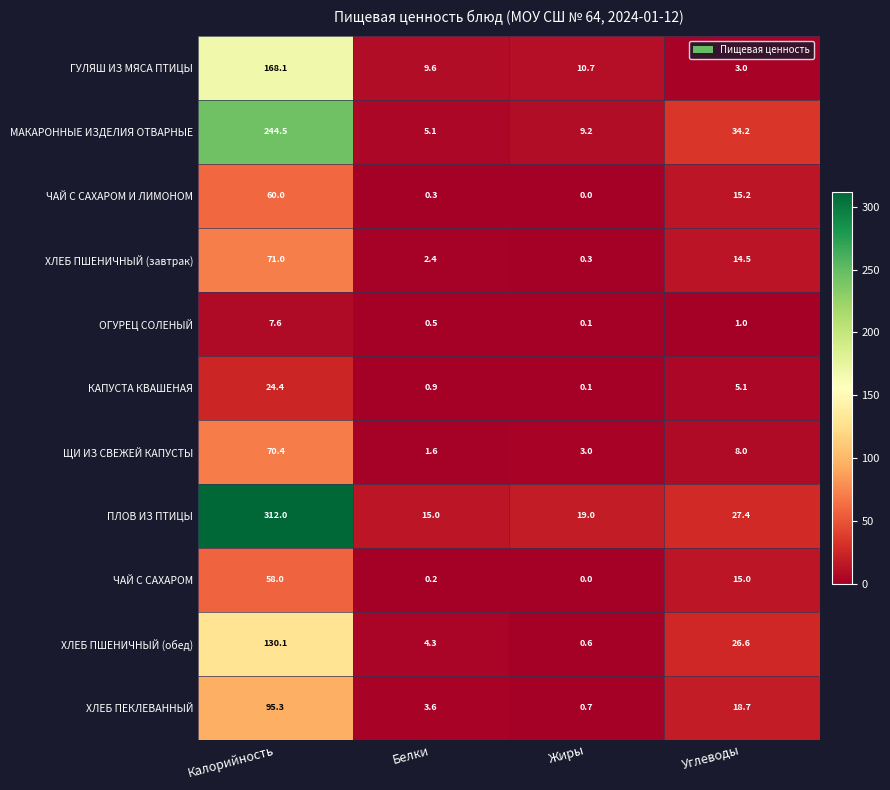

Rank the series by their maximum value, from highest to lowest.

ПЛОВ ИЗ ПТИЦЫ, МАКАРОННЫЕ ИЗДЕЛИЯ ОТВАРНЫЕ, ГУЛЯШ ИЗ МЯСА ПТИЦЫ, ХЛЕБ ПШЕНИЧНЫЙ (обед), ХЛЕБ ПЕКЛЕВАННЫЙ, ХЛЕБ ПШЕНИЧНЫЙ (завтрак), ЩИ ИЗ СВЕЖЕЙ КАПУСТЫ, ЧАЙ С САХАРОМ И ЛИМОНОМ, ЧАЙ С САХАРОМ, КАПУСТА КВАШЕНАЯ, ОГУРЕЦ СОЛЕНЫЙ